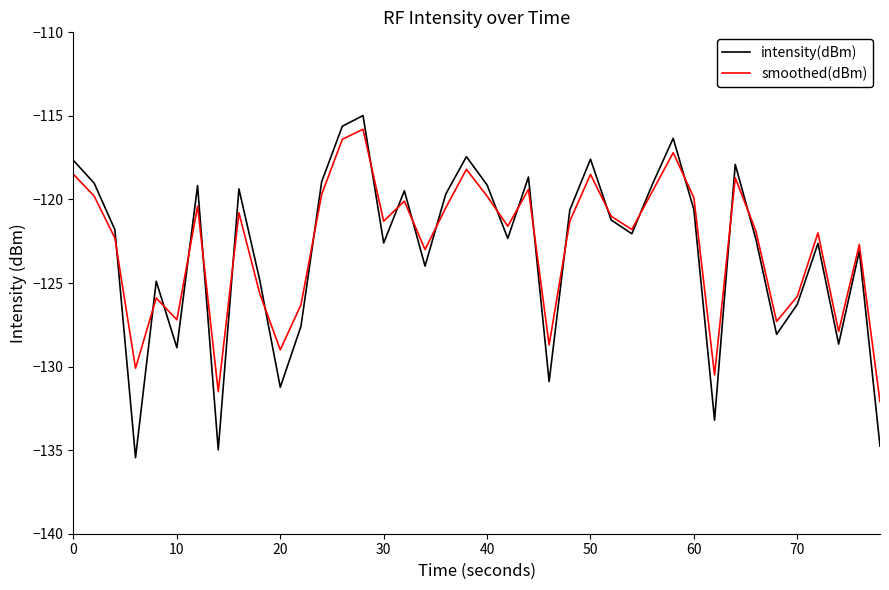

Which series has the widest spread of values?

intensity(dBm)